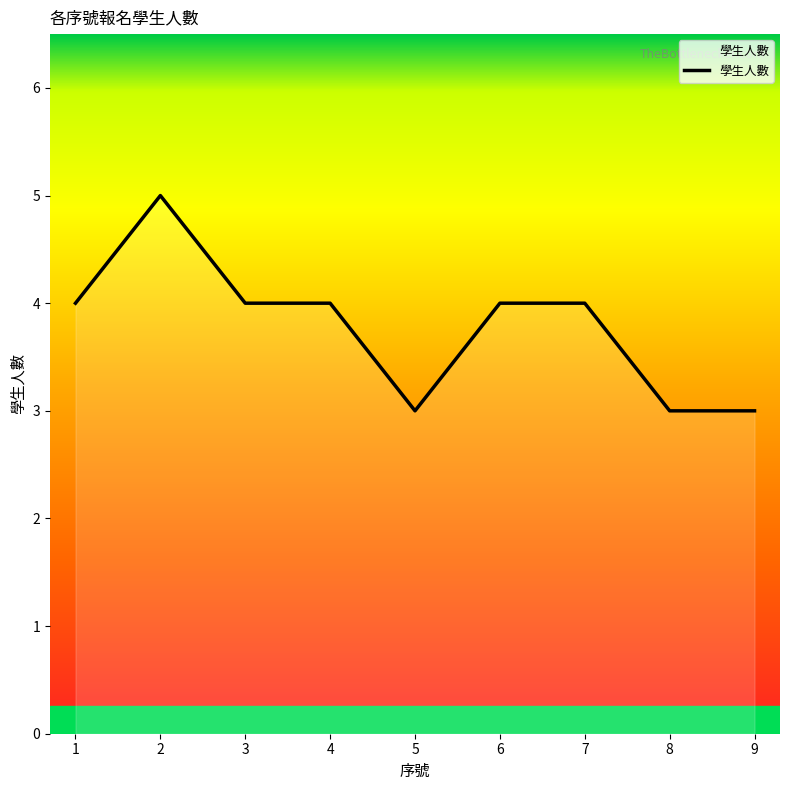

The chart shows a value of 4 at 6. True or false?

True